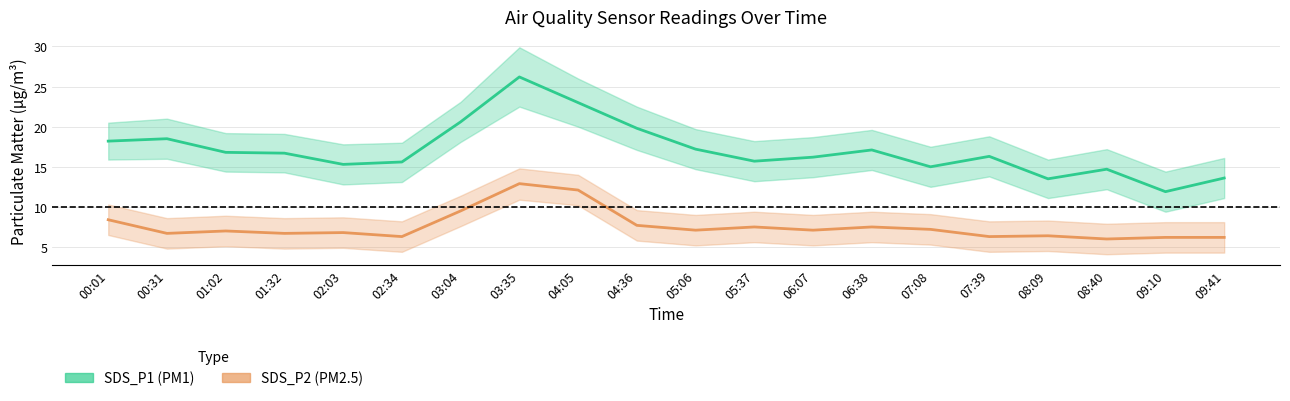

In SDS_P1 (PM1), how many points are lower than both neighbors (excluding endpoints)?

5